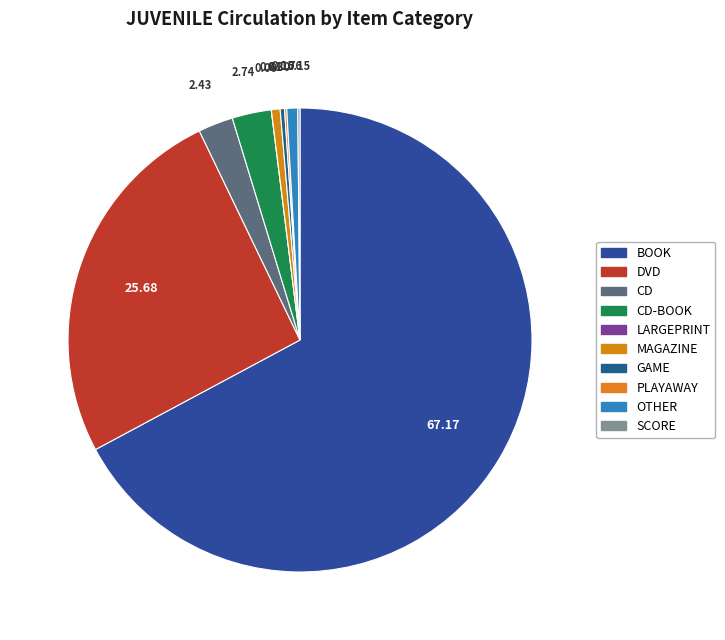

Rank the categories by value from highest to lowest.

BOOK, DVD, CD-BOOK, CD, OTHER, MAGAZINE, GAME, PLAYAWAY, SCORE, LARGEPRINT